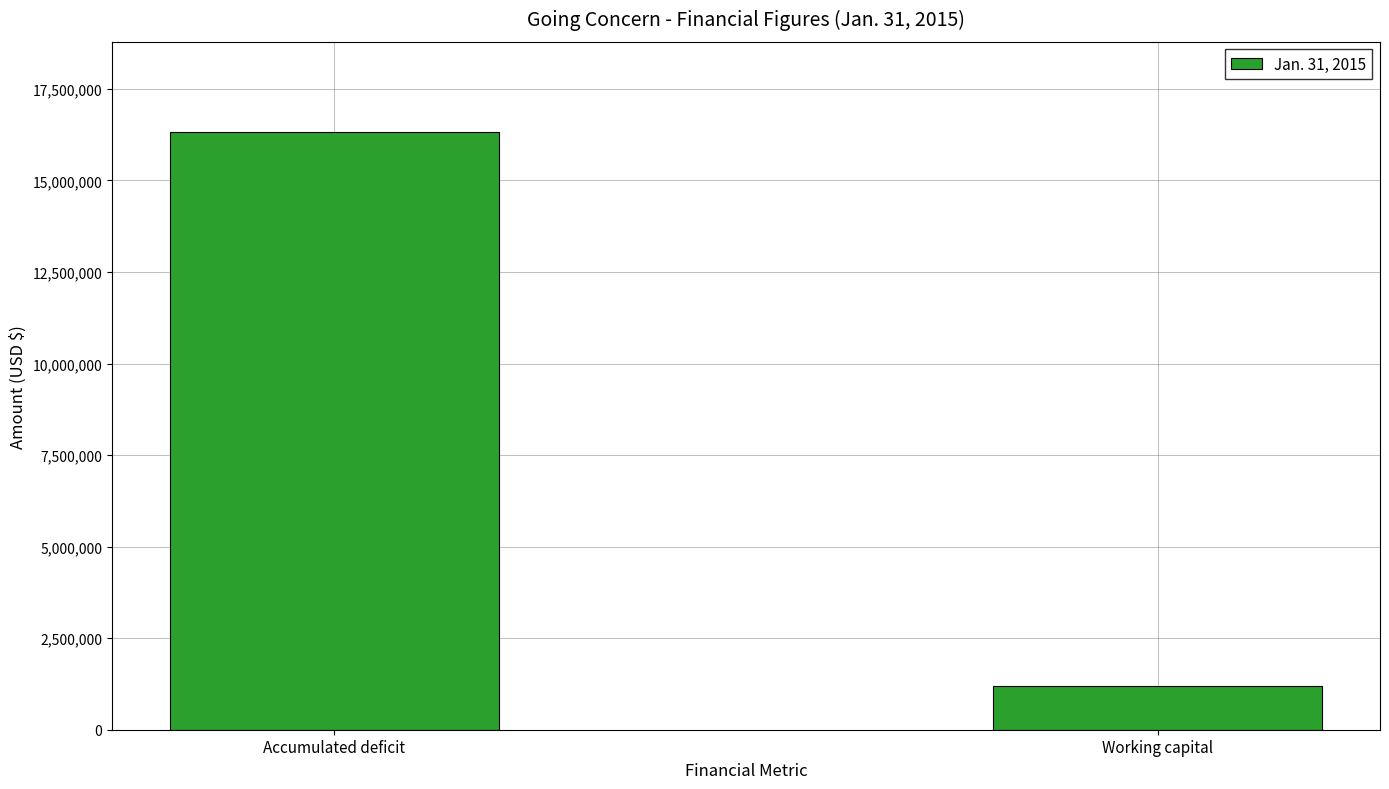

What is the change in value from Accumulated deficit to Working capital?

-15136118